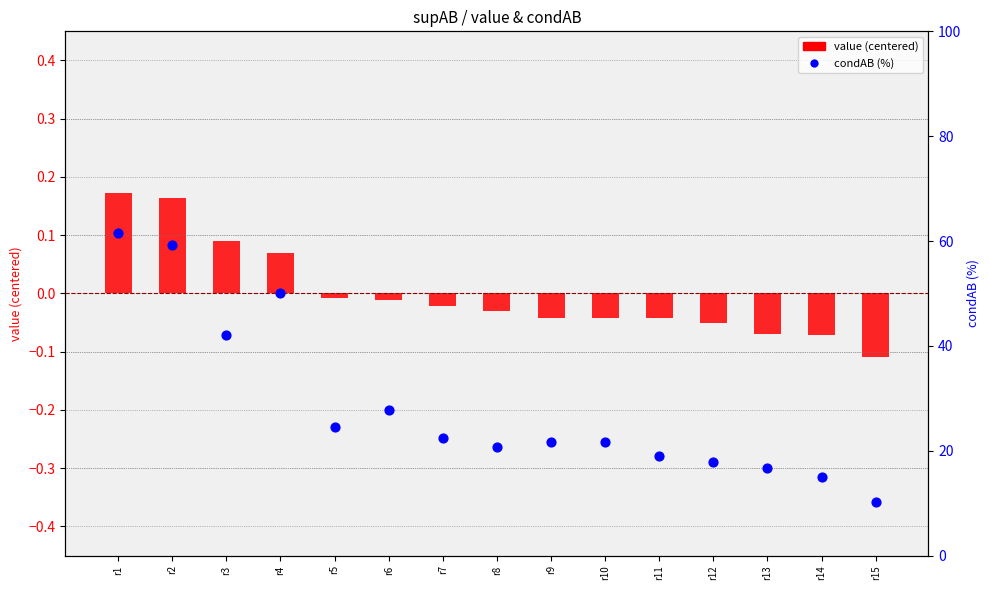

Which series contains the lowest Y value?

value (centered)